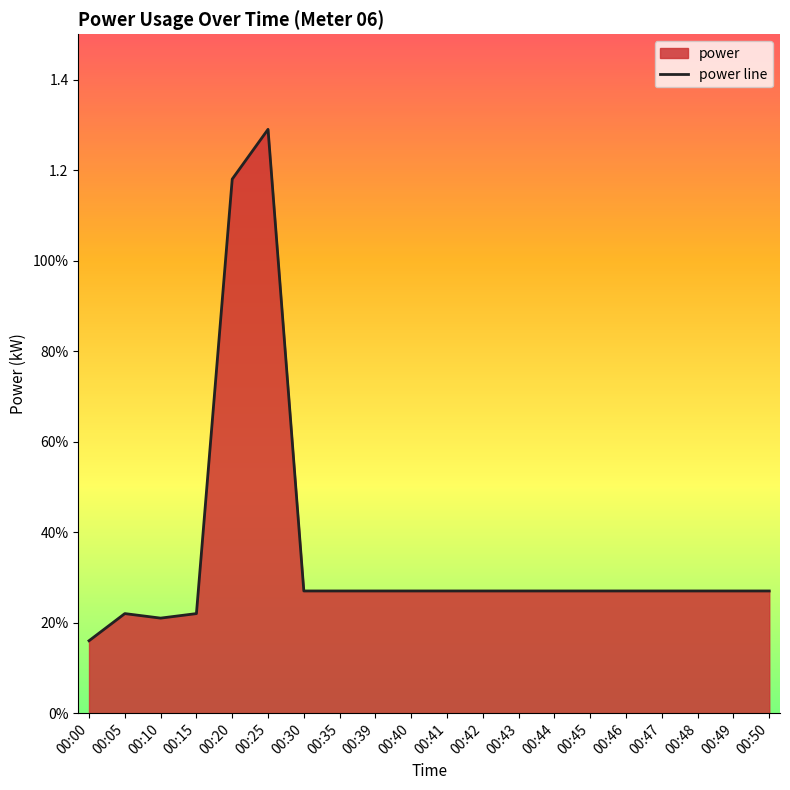

Rank the categories by value from highest to lowest.

00:25, 00:20, 00:30, 00:35, 00:39, 00:40, 00:41, 00:42, 00:43, 00:44, 00:45, 00:46, 00:47, 00:48, 00:49, 00:50, 00:05, 00:15, 00:10, 00:00